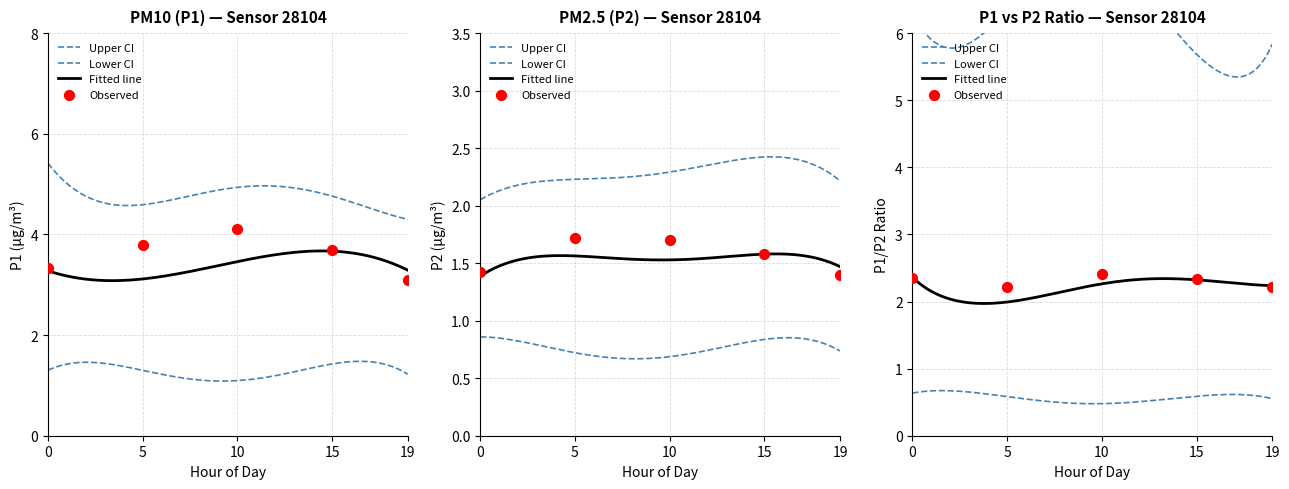

Which series has the largest total across all categories?

P1